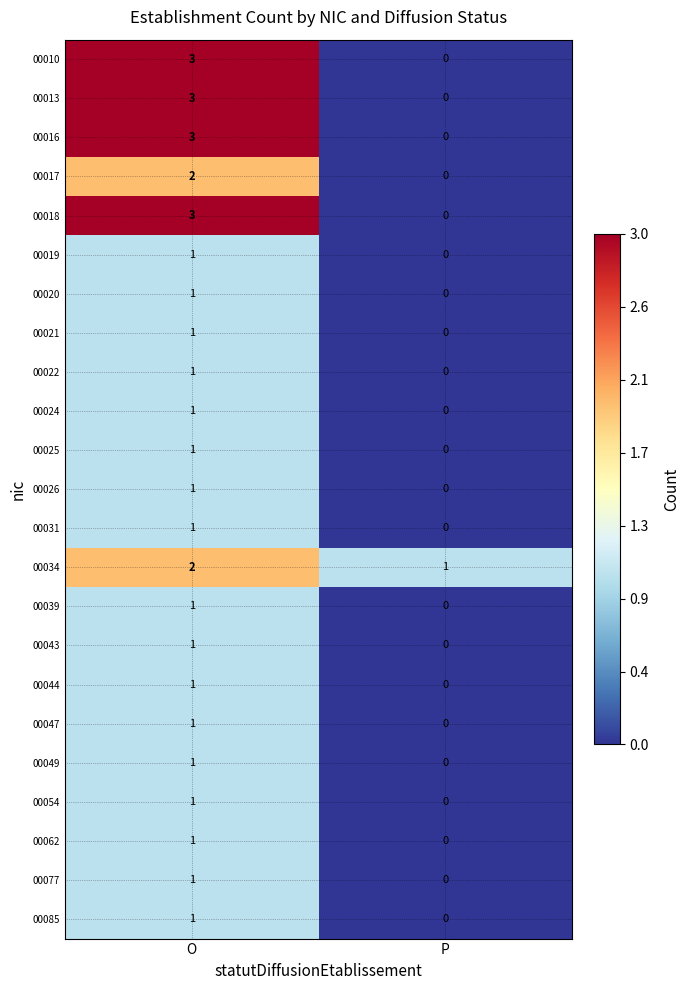

At which category is the sum across all series the highest?

O